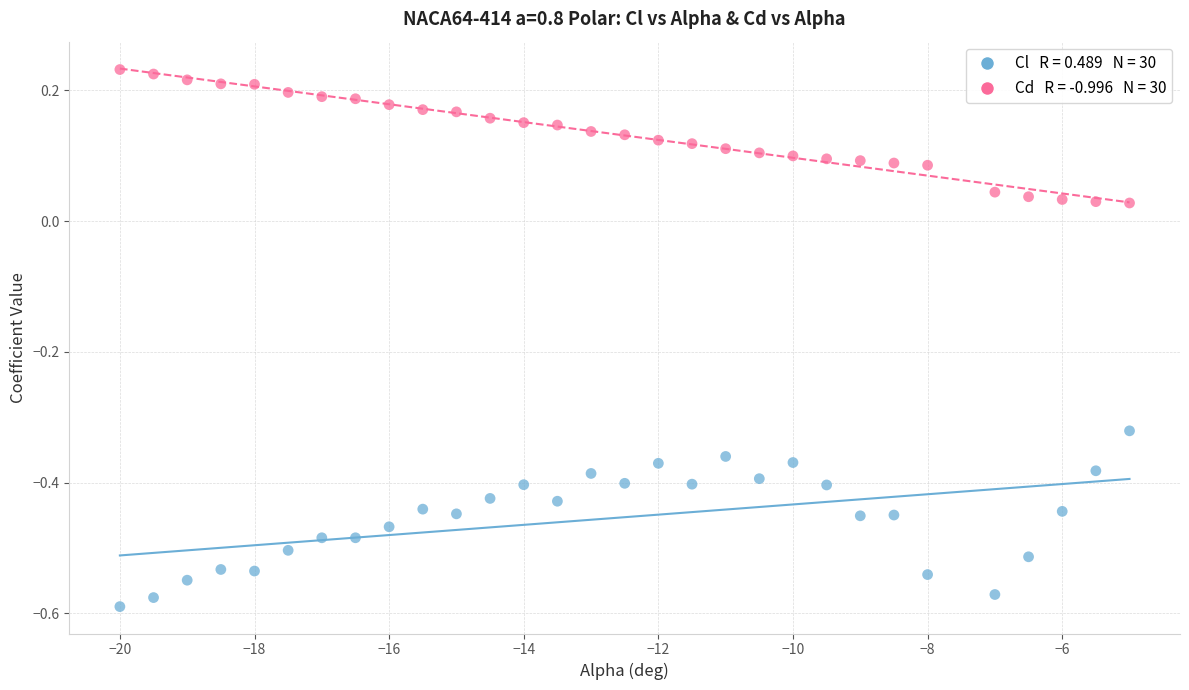

Across all data points, what is the range of X values (max minus min)?

15.0